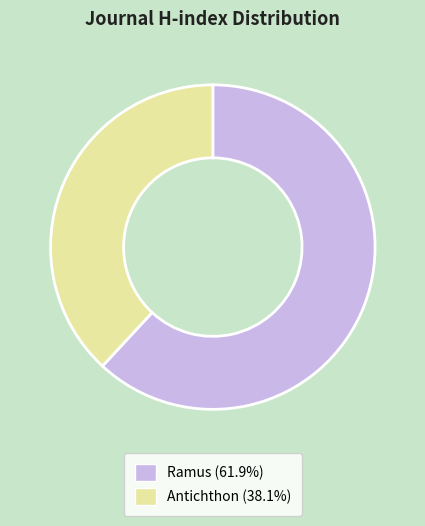

Between Antichthon and Ramus, which is larger?

Ramus